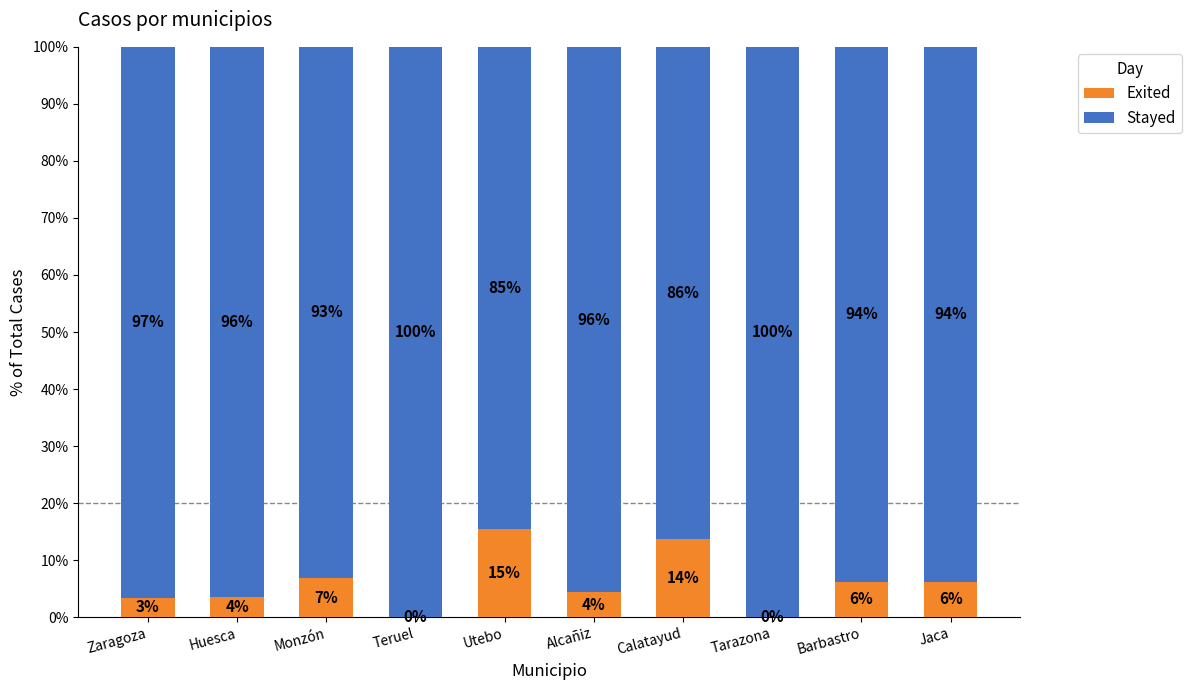

At which label does Exited first exceed 6?

Monzón